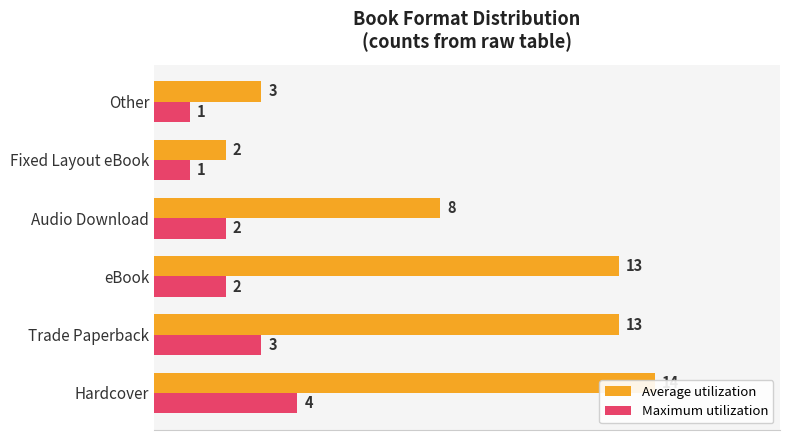

What is the difference between the maximum and minimum values in the Average utilization series?

12